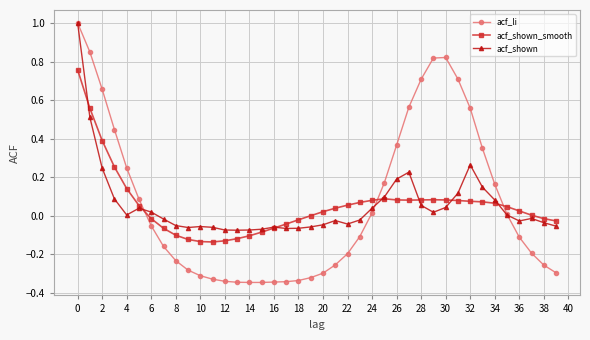

True or false: acf_li and acf_shown_smooth intersect in this chart.

True